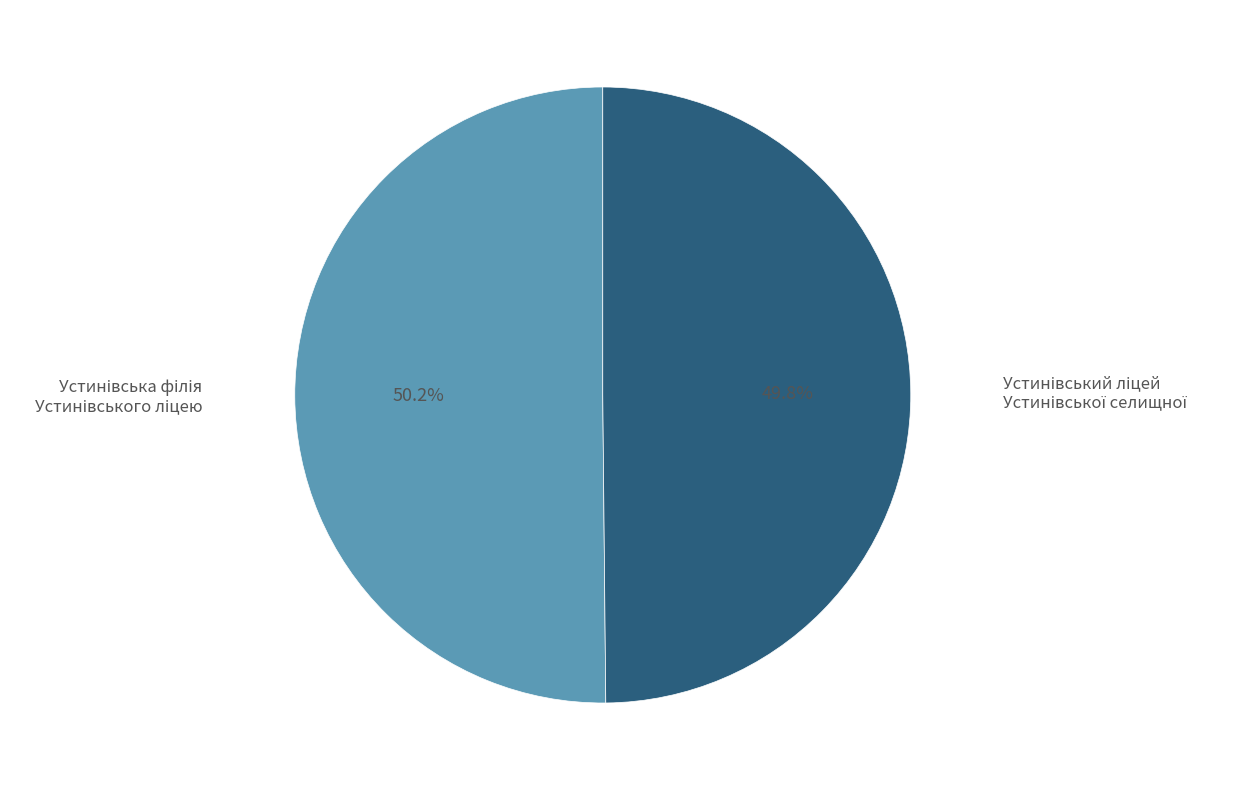

Count the number of slices in the pie.

2